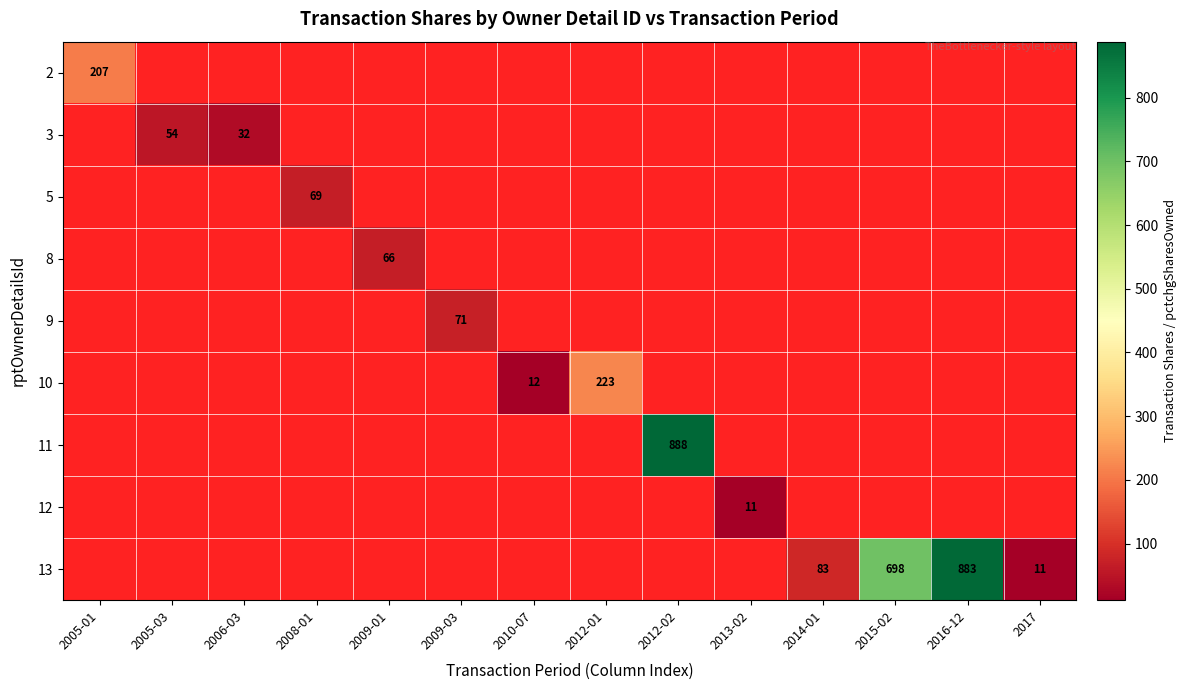

Is the value of 11 at 2010-07 greater than the value of 3 at 2014-01?

No